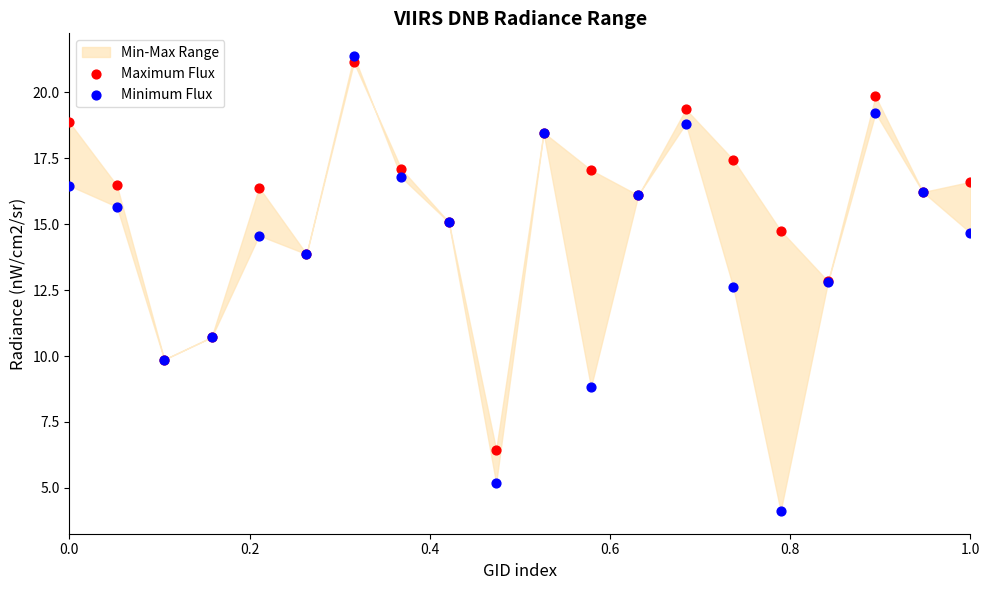

Which series contains the lowest Y value?

Minimum Flux